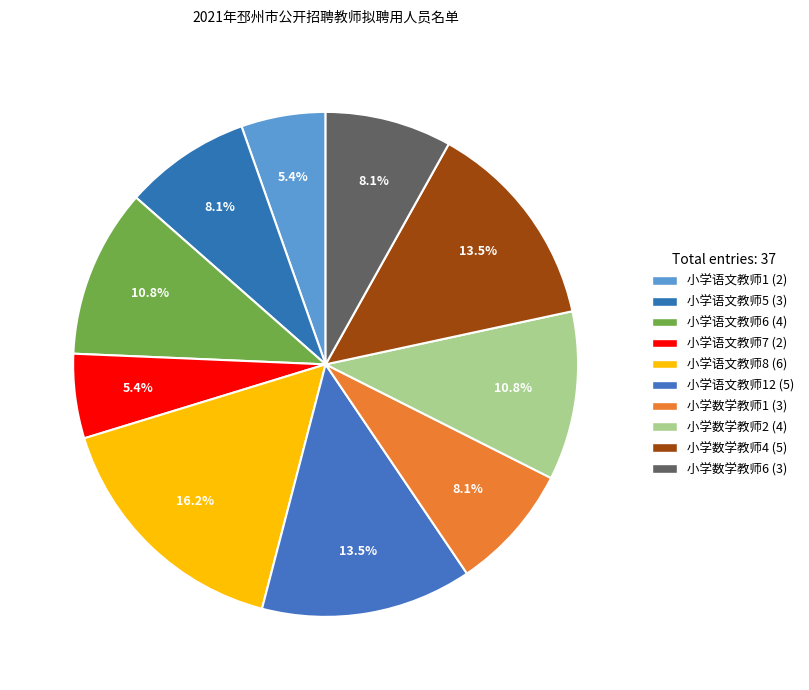

To the nearest percent, what is the difference between the largest and smallest slice percentages?

11%